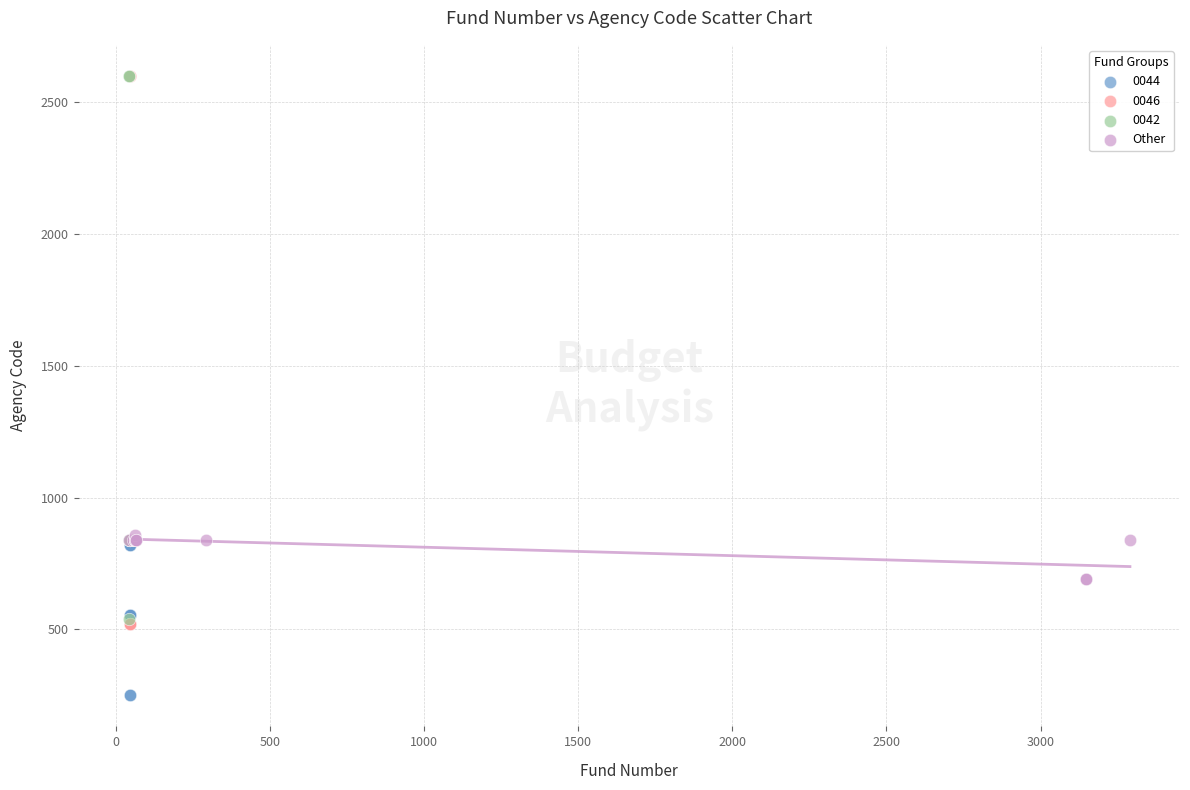

Which series contains the lowest Y value?

0044